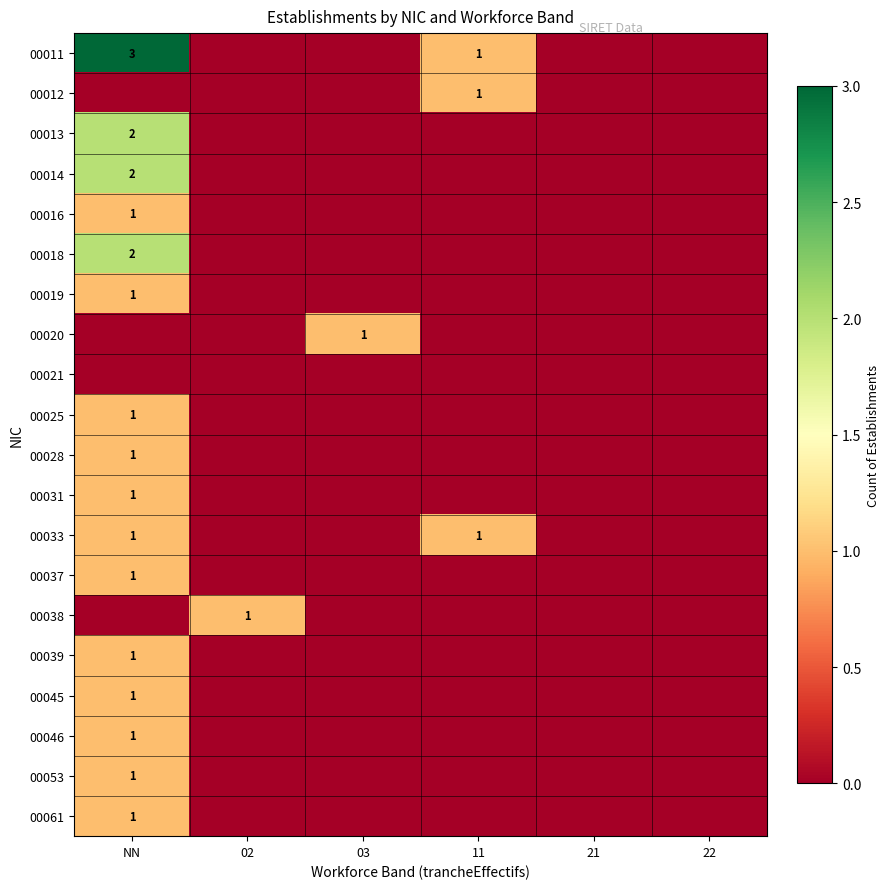

The 00053 series shows 0 at NN. True or false?

False